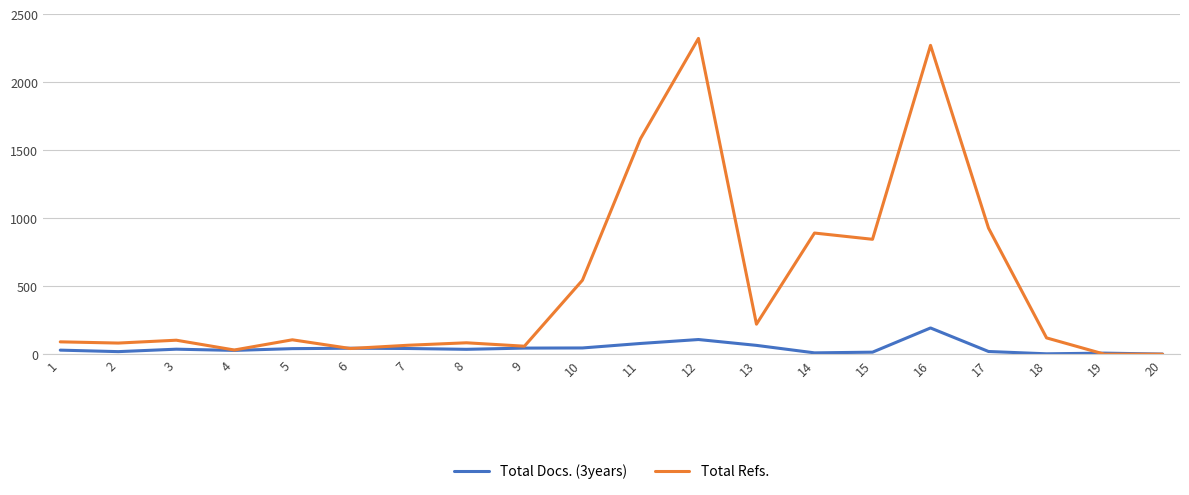

Which series has the widest spread of values?

Total Refs.